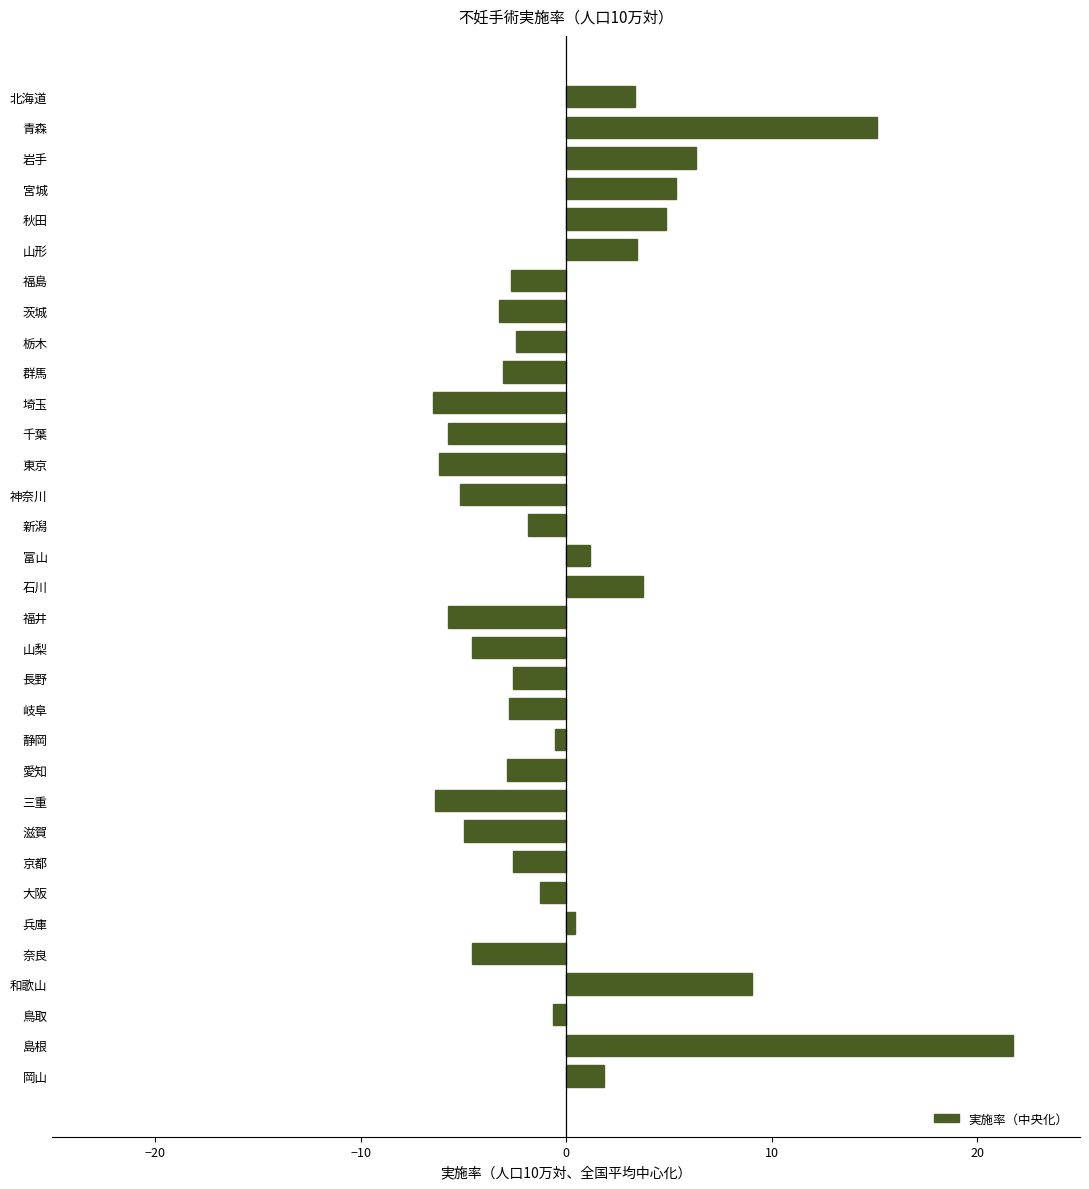

At which label is the value closest to 7?

岩手